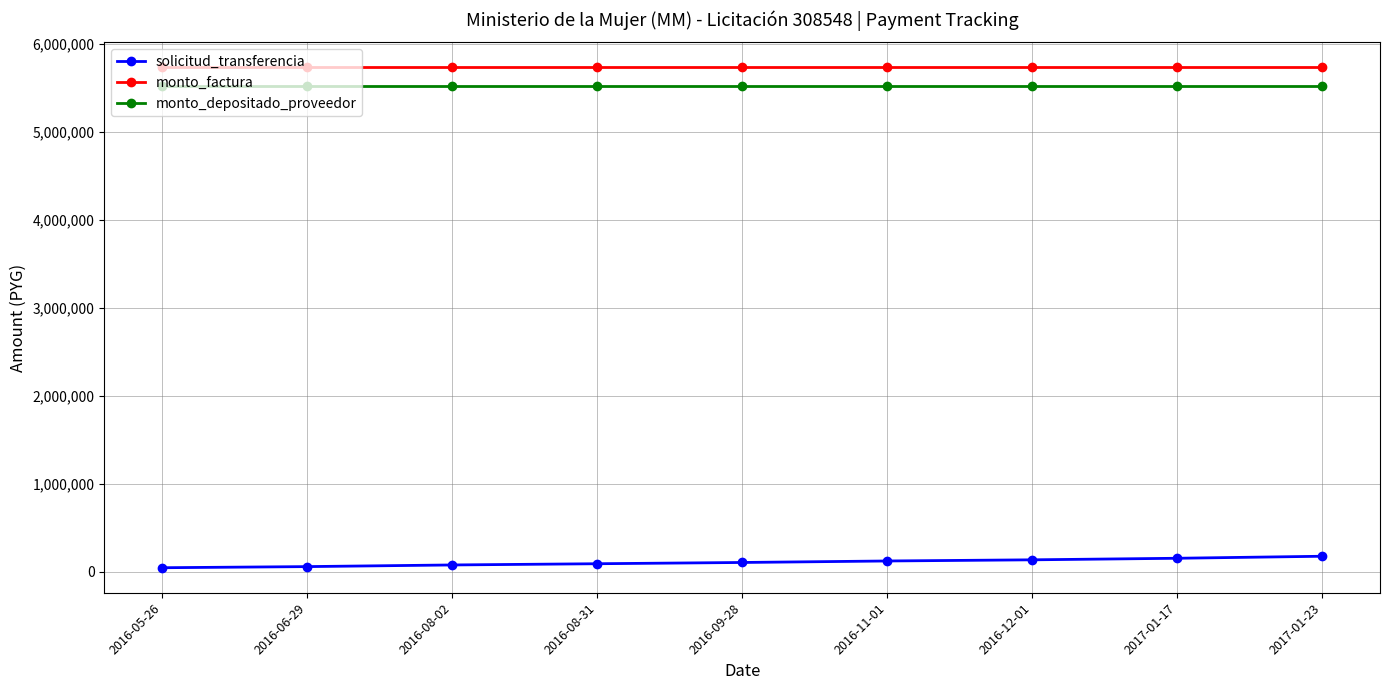

What is the sum of all monto_depositado_proveedor values?

49687335